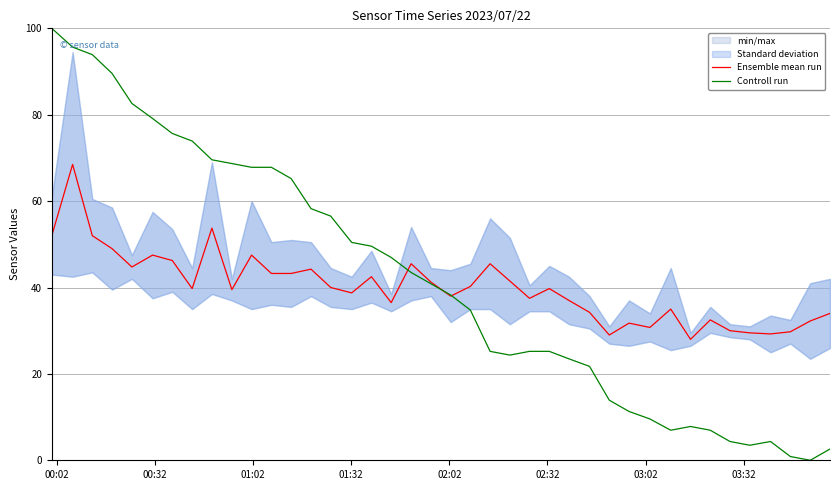

What is the difference between the second highest and minimum values in the Controll run series?

95.7